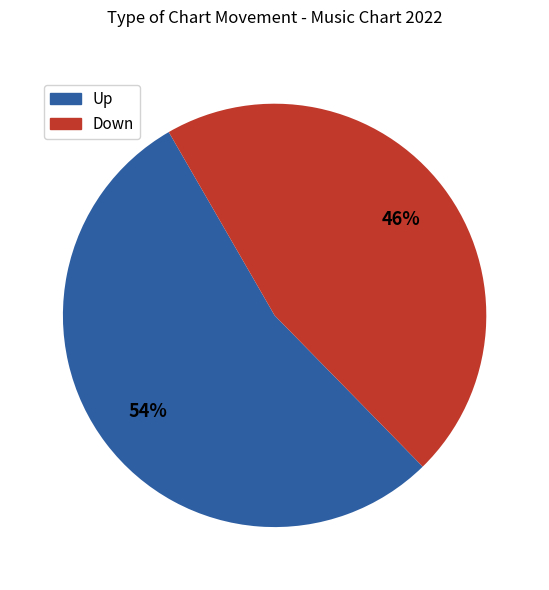

Is there a majority slice in this chart?

Yes